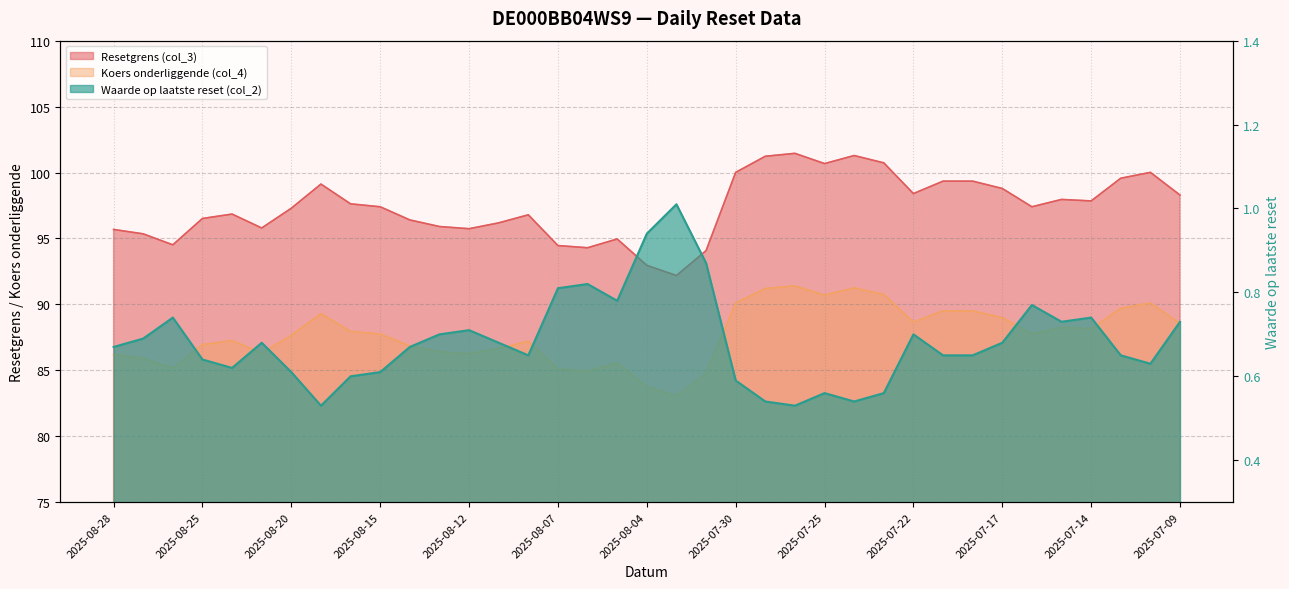

What is the value of the Koers onderliggende (col_4) point at the 16th from the left?

85.1